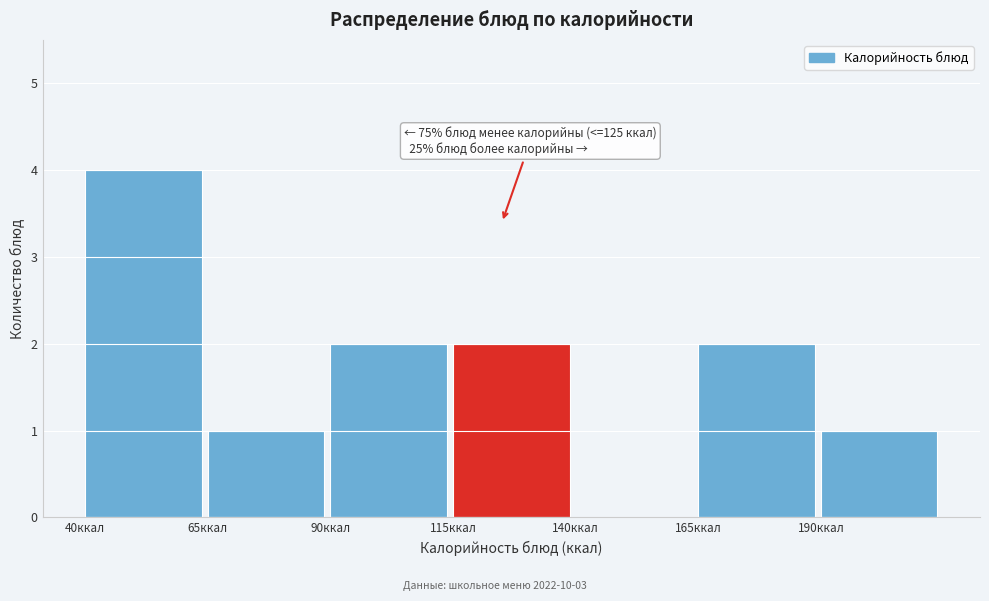

Which range on the x-axis has the tallest bar?

40 to 65